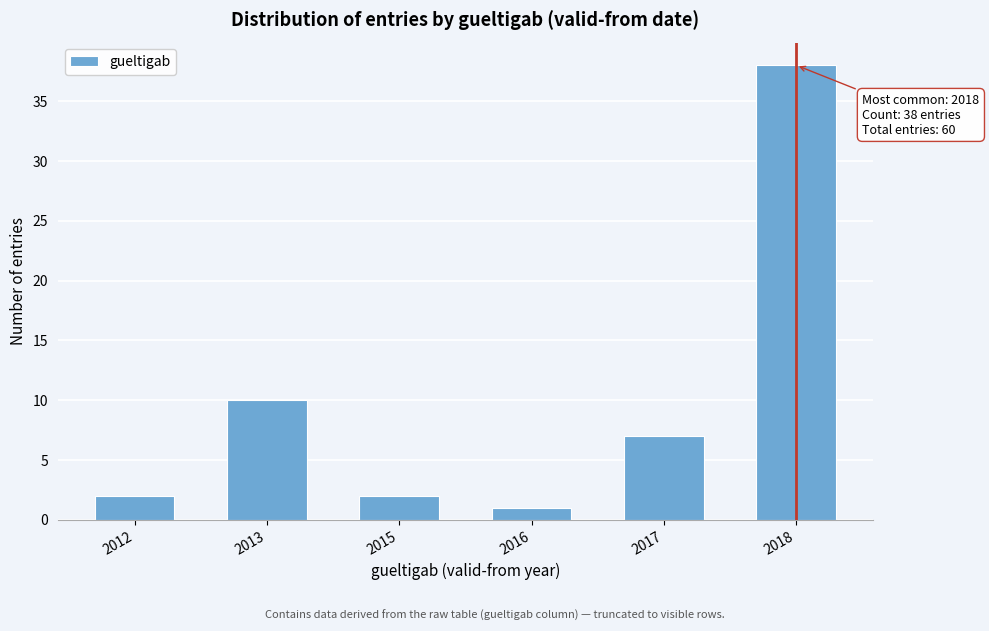

Reading right to left, transcribe all the data shown in this chart.

2018=38	2017=7	2016=1	2015=2	2013=10	2012=2